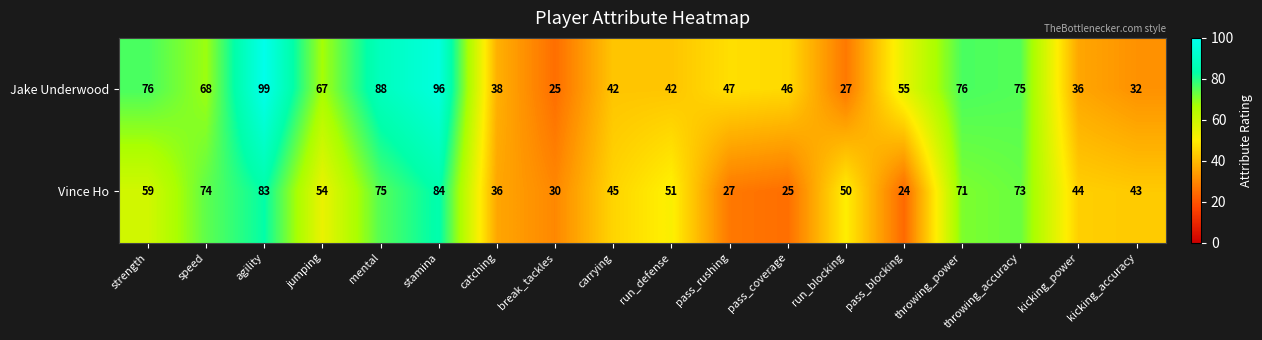

Which label corresponds to the smallest value in the chart?

pass_blocking